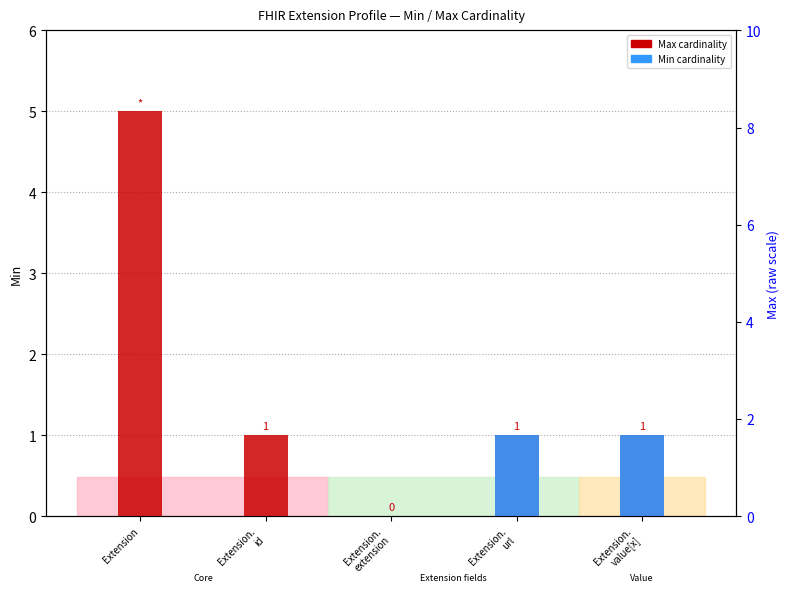

What is the value of the Max (display, * = unbounded) bar at the 5th from the left?

1